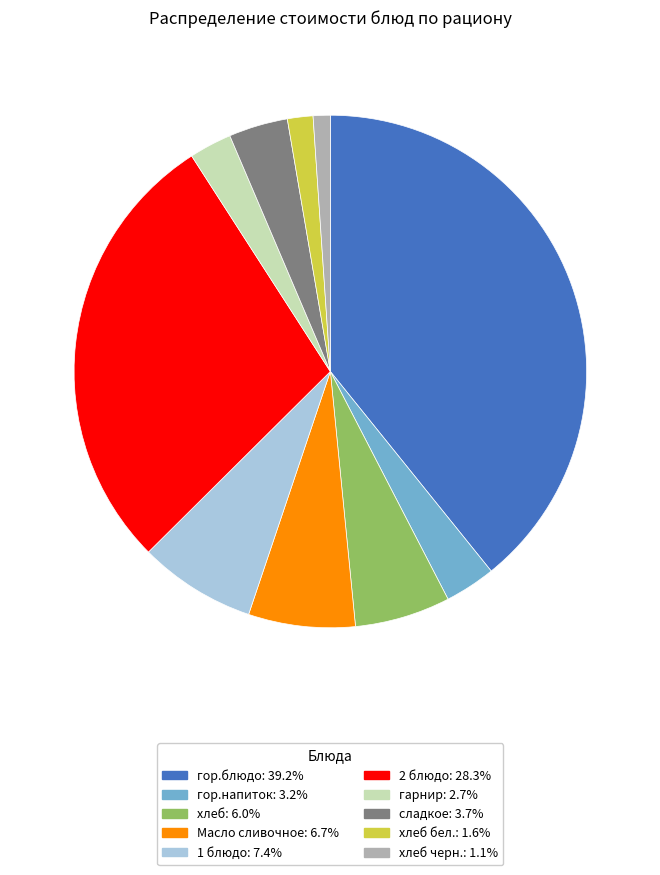

Is there a majority slice in this chart?

No